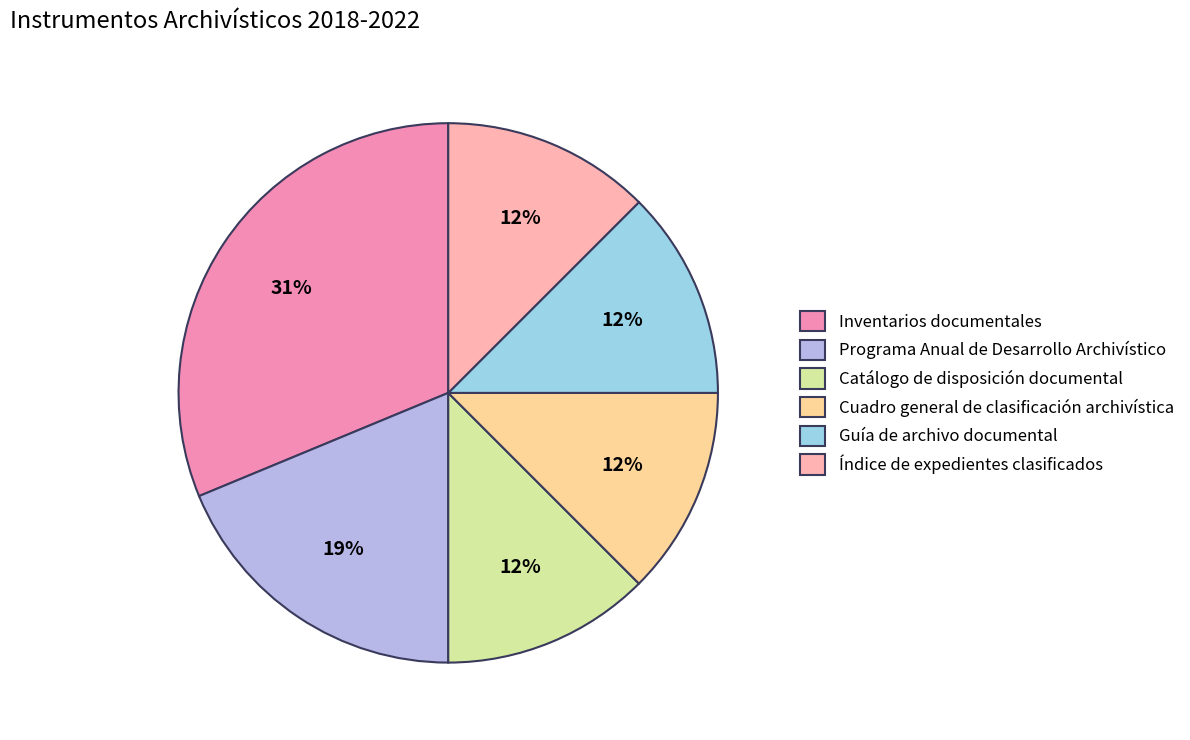

Approximately how many times larger is the value at Programa Anual de Desarrollo Archivístico compared to Inventarios documentales?

0.6